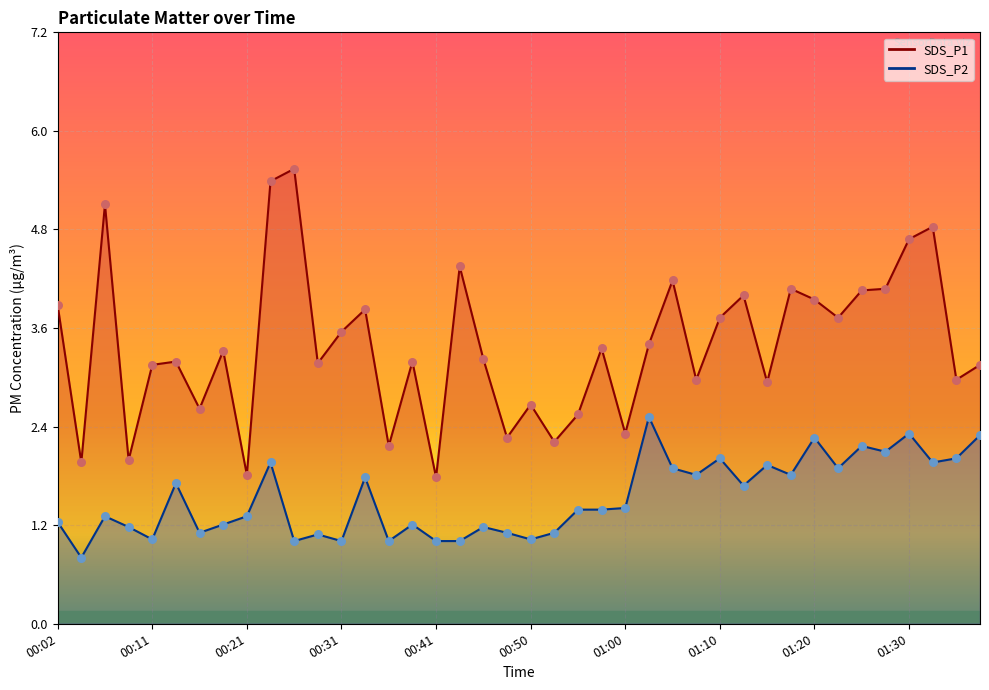

Which series reaches the maximum Y coordinate?

SDS_P1 line